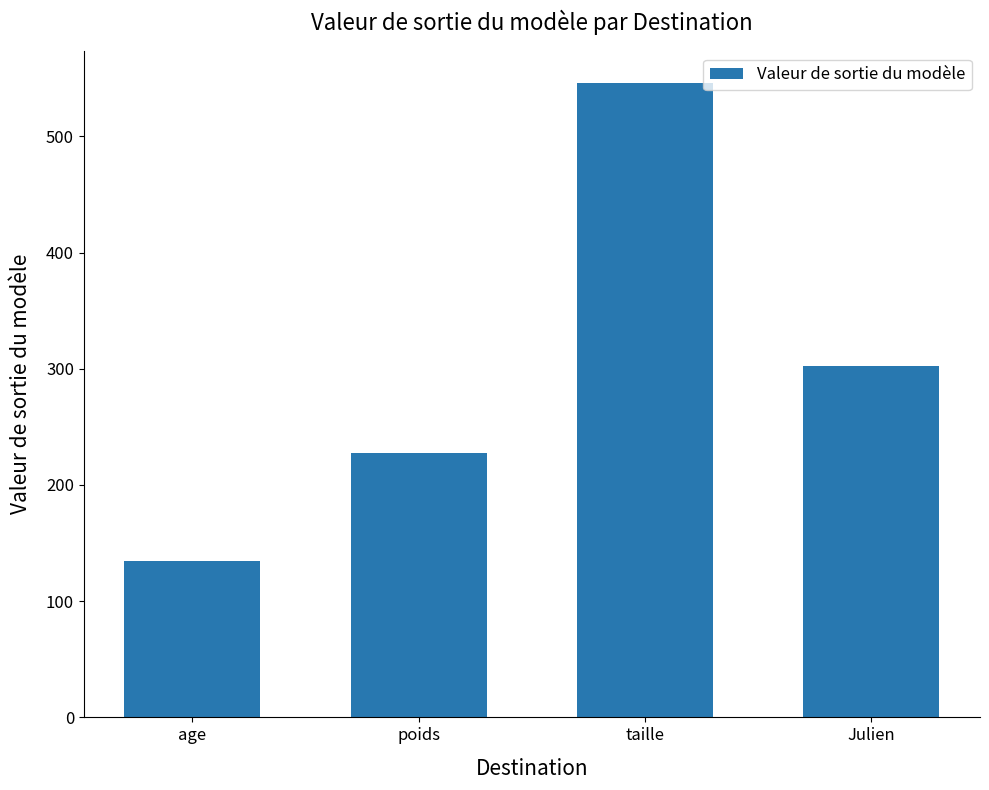

What is the label of the 4th bar from the right?

age